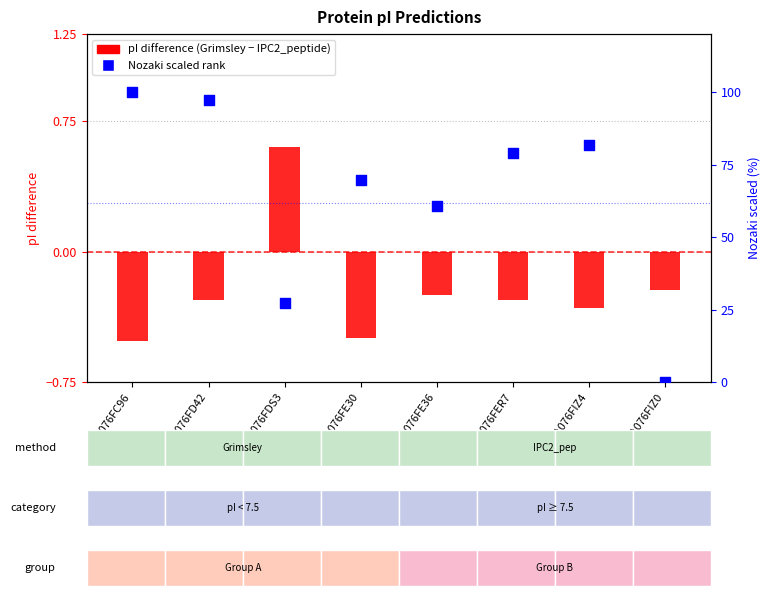

What are all the series names shown in the legend?

pI difference (Grimsley - IPC2_peptide), Nozaki scaled rank